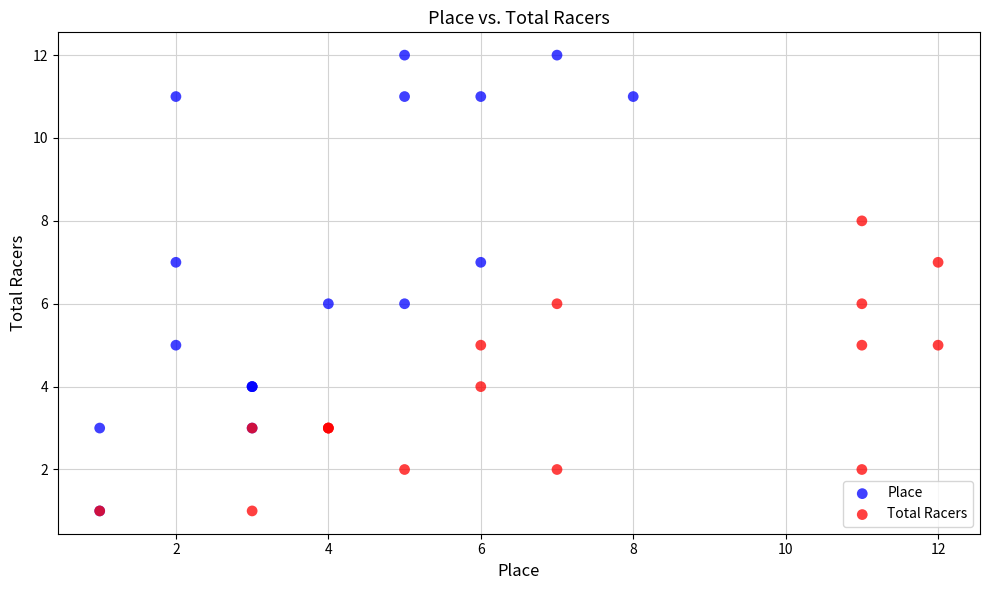

Which series contains the highest Y value?

Place